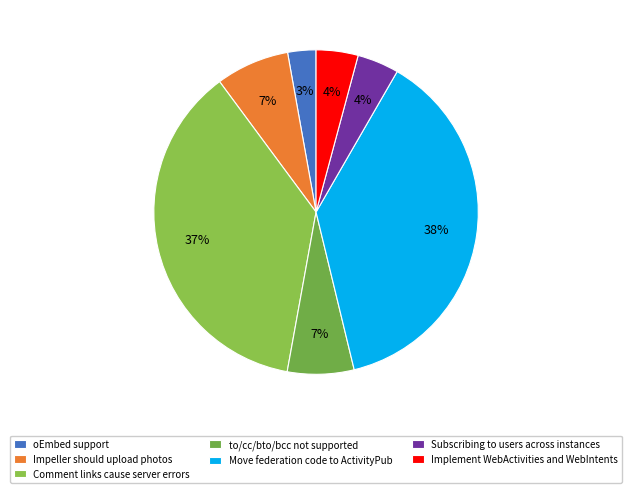

What percentage is the to/cc/bto/bcc not supported slice, to the nearest percent?

7%